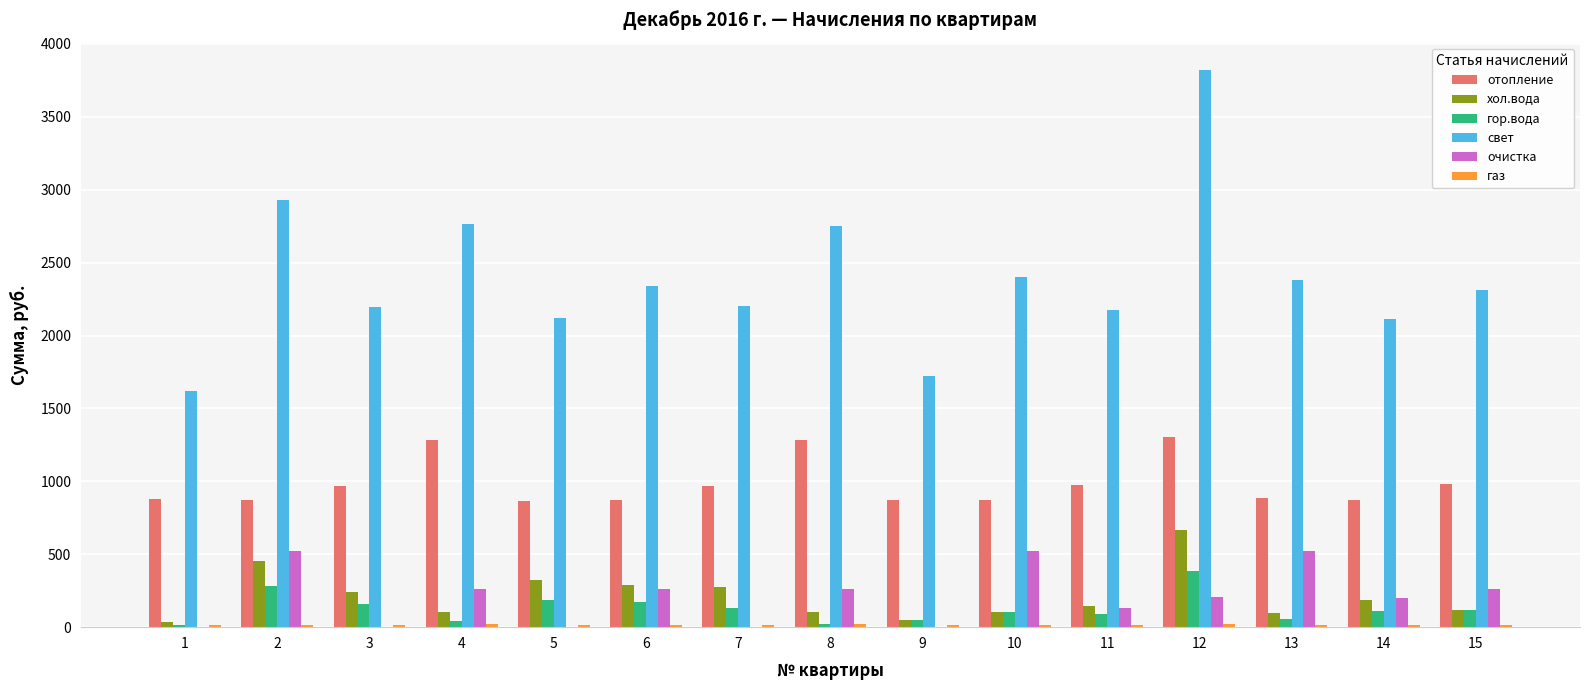

Where does the свет series first go above 2312?

2